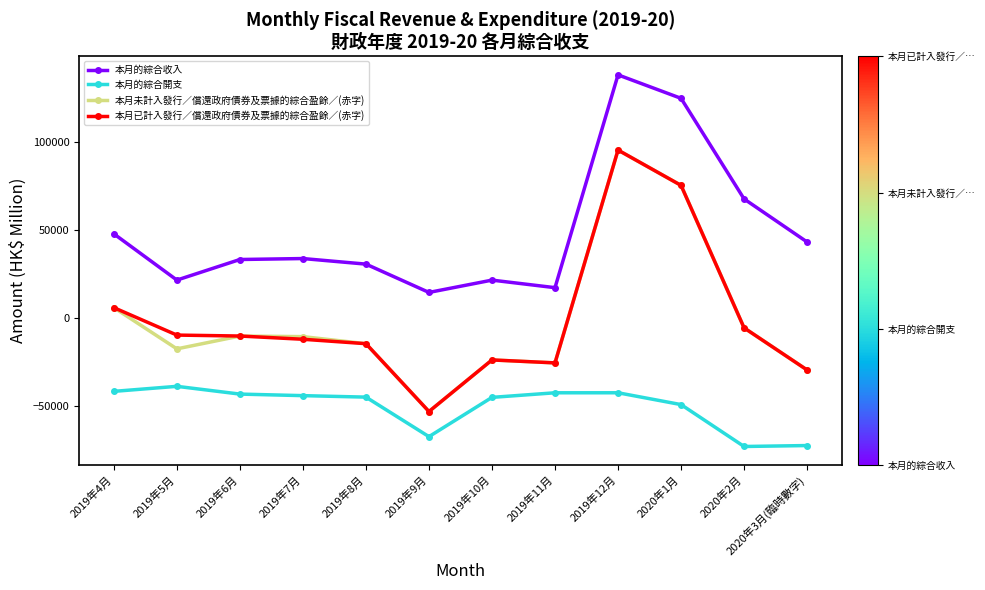

What is the greatest value displayed?

137861.0